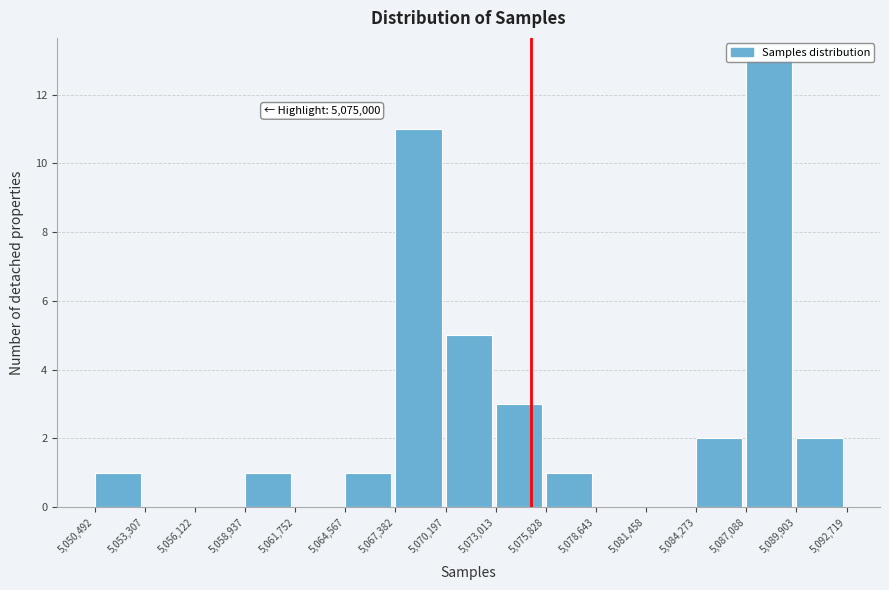

Which range on the x-axis has the tallest bar?

5,087,088 to 5,089,903